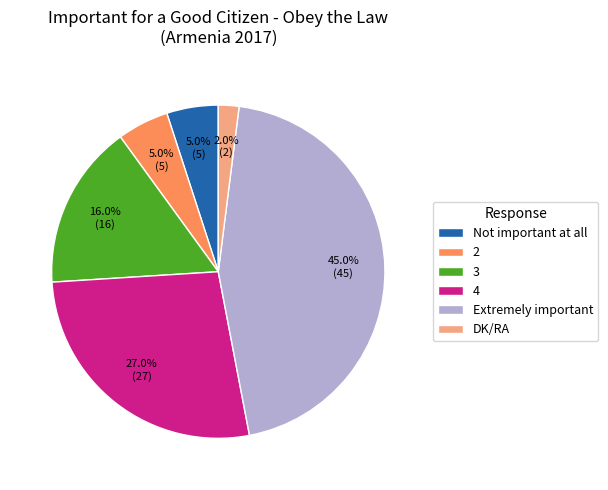

How many slices are in this pie chart?

6